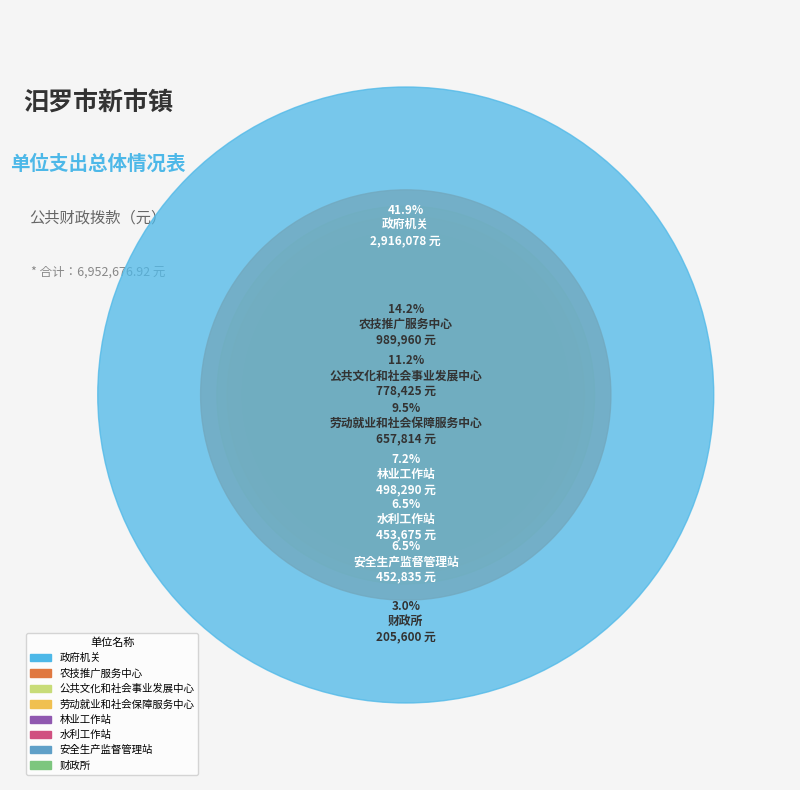

What is the ratio of the value at 汨罗市新市镇劳动就业和社会保障服务中心 to the value at 汨罗市新市镇林业工作站?

1.3